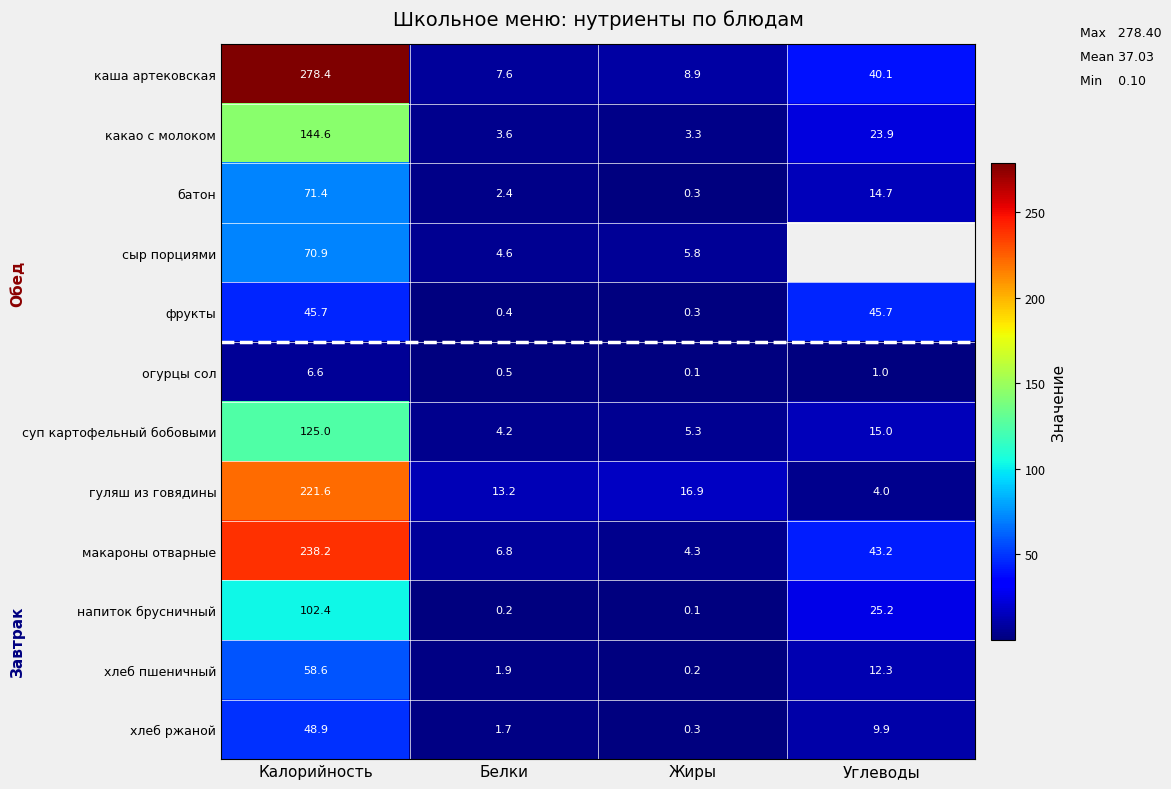

What is the difference between the second highest and second lowest values in the каша артековская series?

31.2